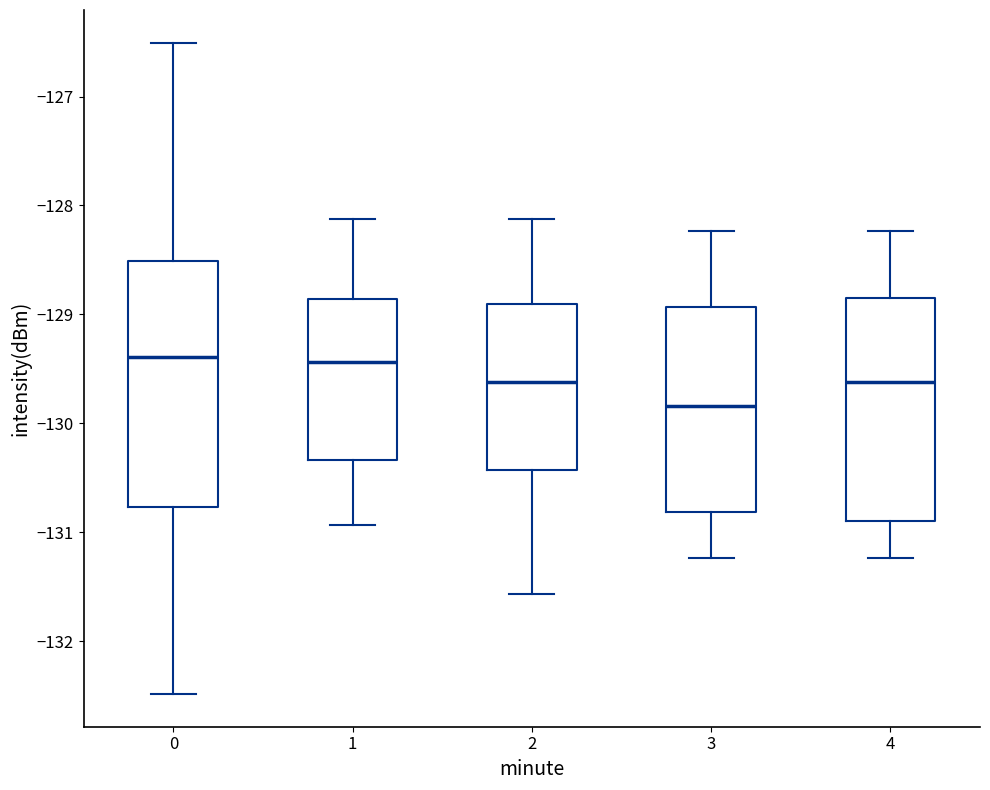

Reading left to right, read every box against the y-axis: the position of its median line, the range the box covers, and the ends of its whiskers. The values are not printed on the chart, so give them approximately, as read against the axis.

0: median -129.4, box -130.8 to -128.5, whiskers -132.5 to -126.5
1: median -129.4, box -130.3 to -128.9, whiskers -130.9 to -128.1
2: median -129.6, box -130.4 to -128.9, whiskers -131.6 to -128.1
3: median -129.8, box -130.8 to -128.9, whiskers -131.2 to -128.2
4: median -129.6, box -130.9 to -128.8, whiskers -131.2 to -128.2